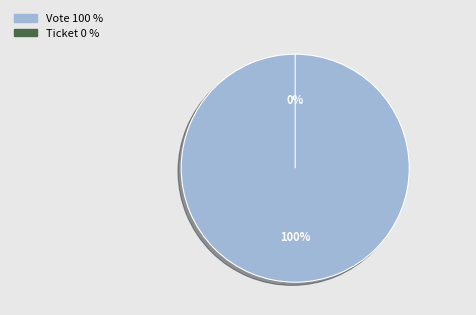

Which has a higher value, Vote or Ticket?

Vote